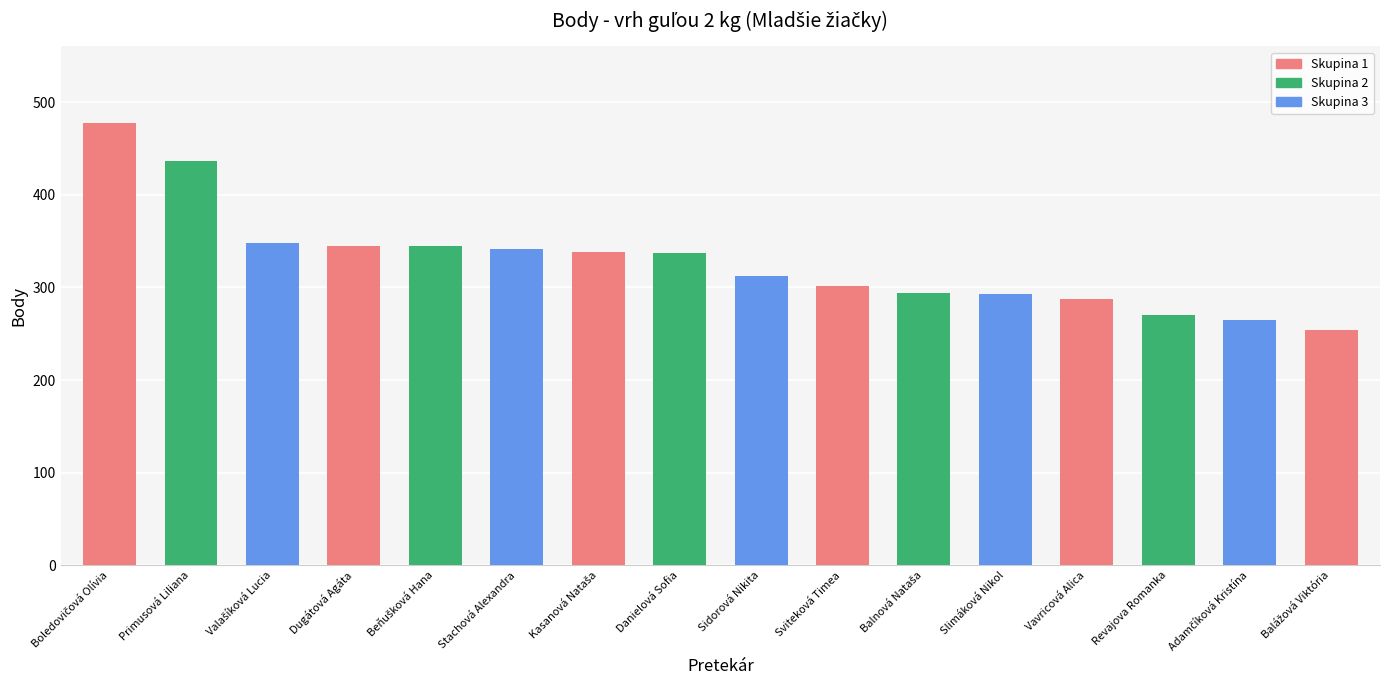

What is the label of the 7th bar from the right?

Sviteková Timea